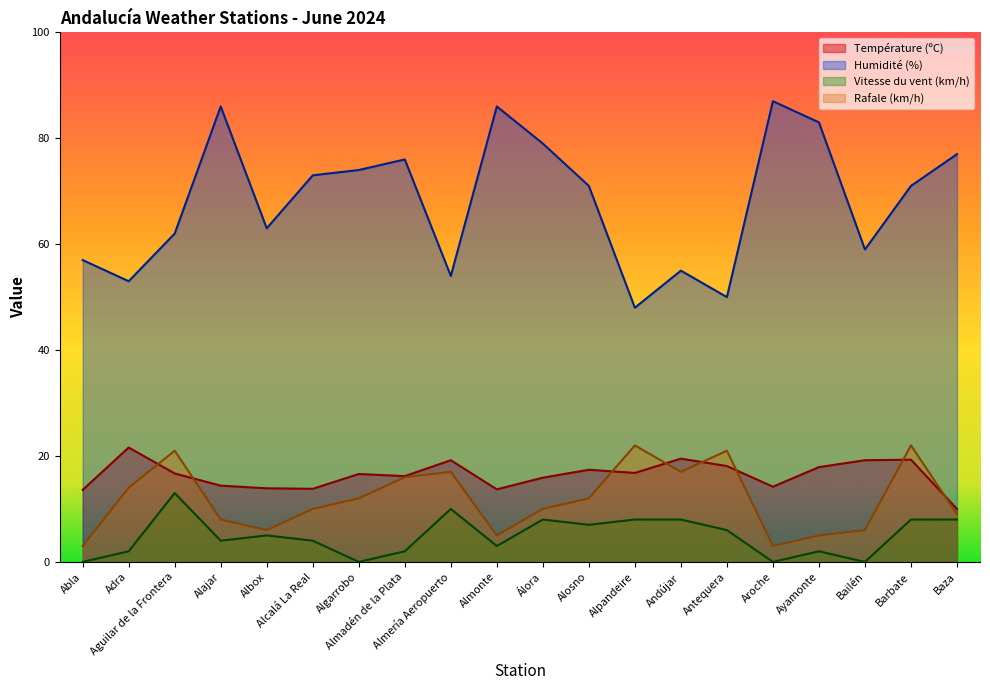

How many lines are shown in the chart?

4